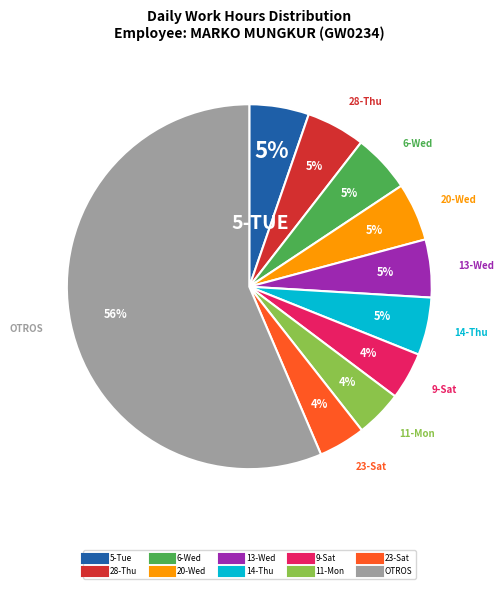

Is there any slice that represents more than half of the pie?

Yes